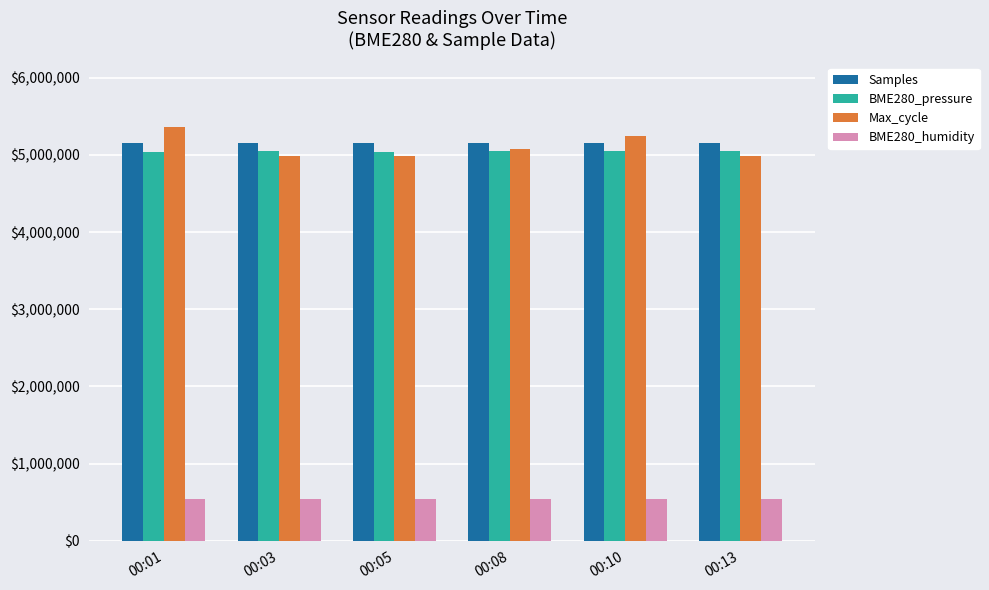

Rank the series by their maximum value, from lowest to highest.

BME280_humidity, BME280_pressure, Samples, Max_cycle